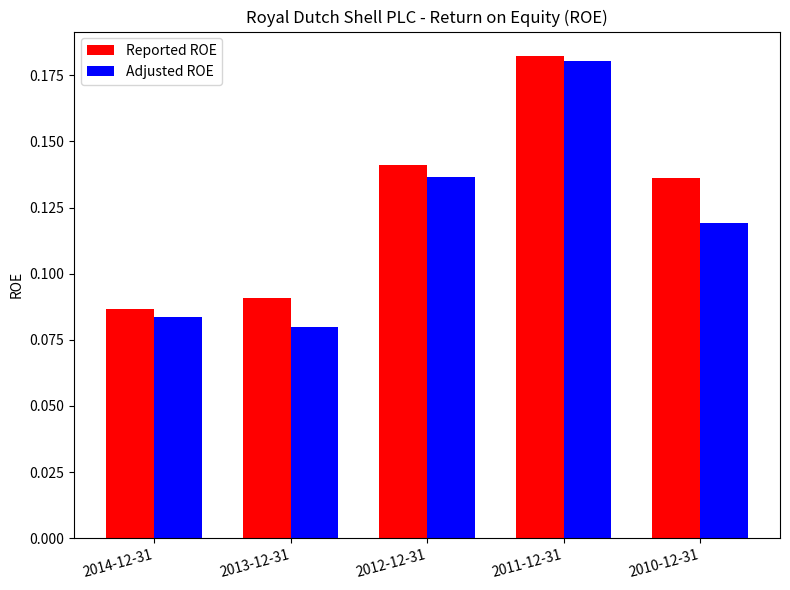

What is the sum of all Adjusted ROE values?

0.6